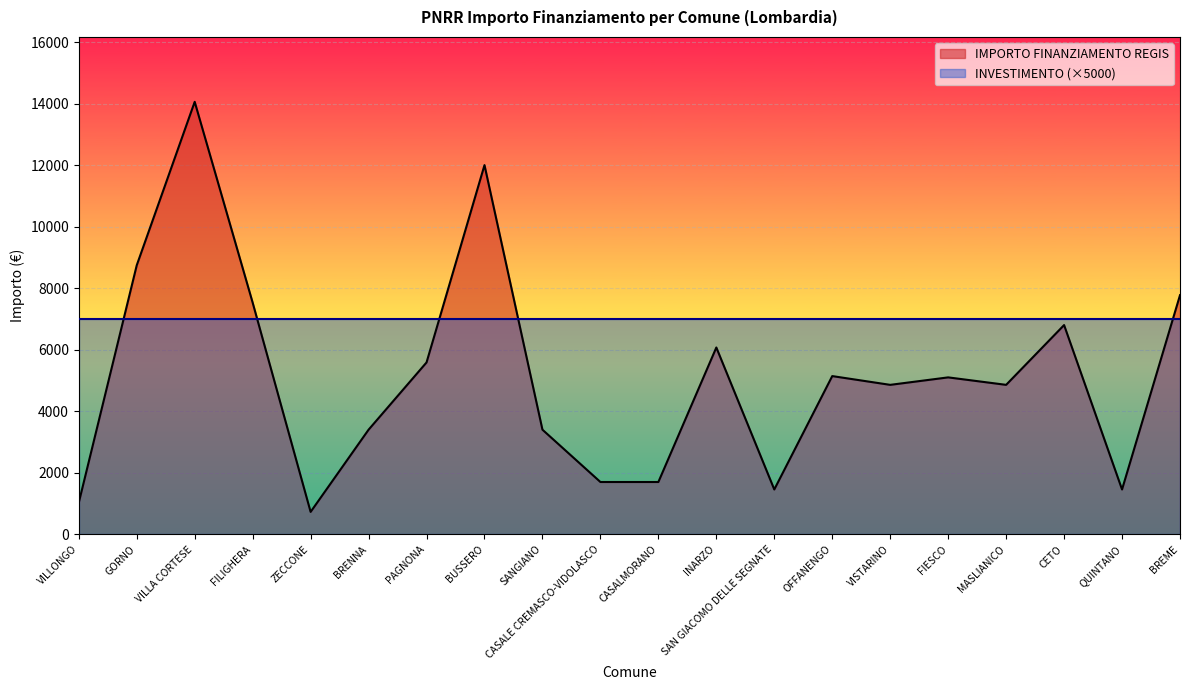

What is the difference between the maximum and minimum values?

13334